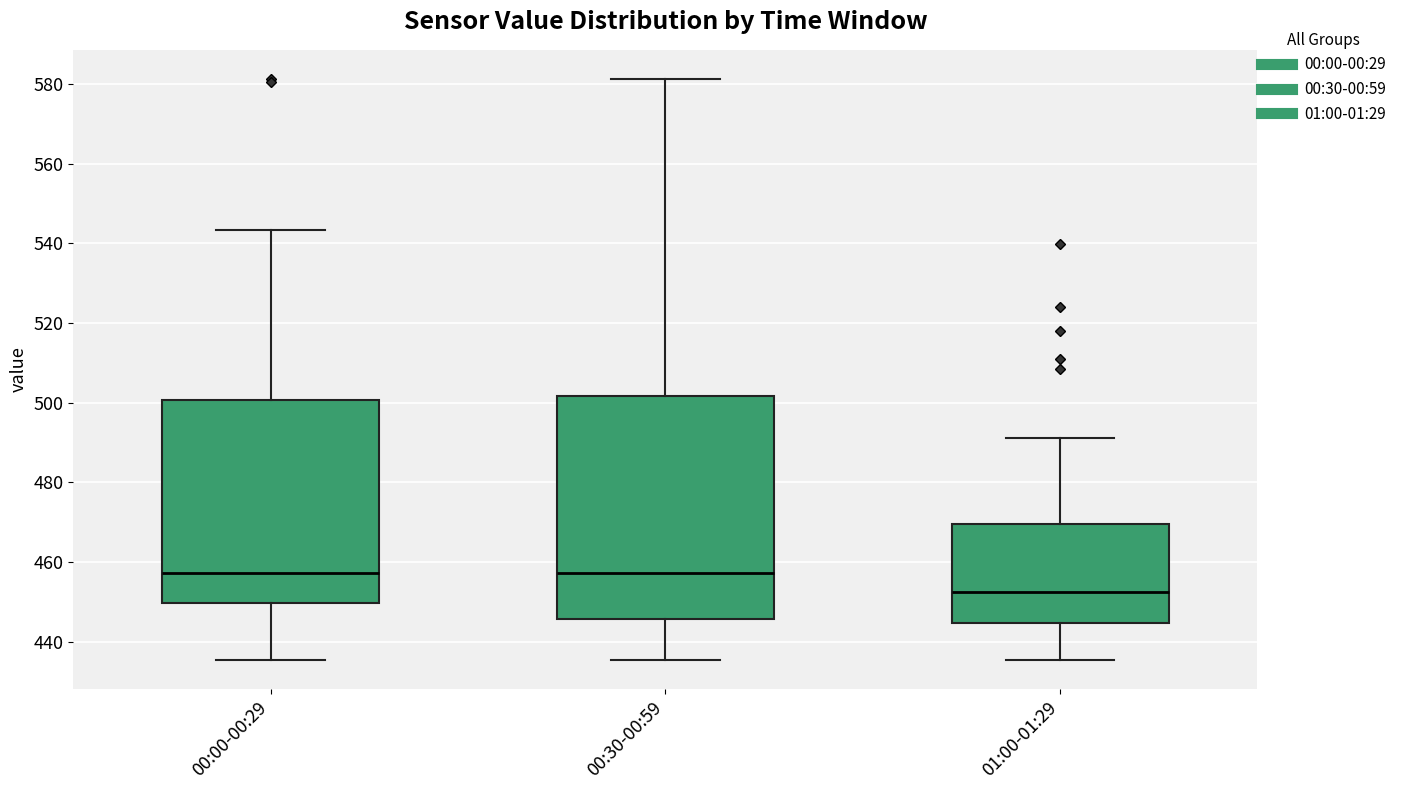

Comparing the boxes themselves (not the whiskers), which one is the tallest?

00:30-00:59